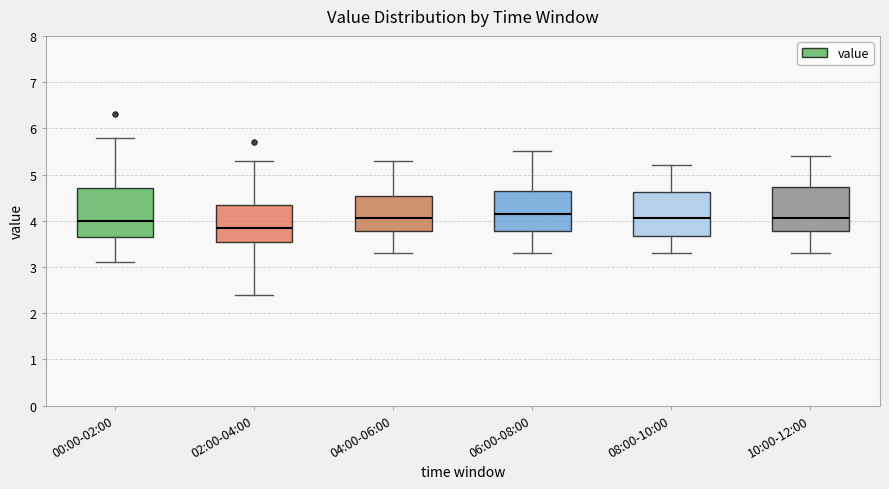

Reading left to right, read every box against the y-axis: the position of its median line, the range the box covers, and the ends of its whiskers. The values are not printed on the chart, so give them approximately, as read against the axis.

00:00-02:00: median 4.0, box 3.7 to 4.7, whiskers 3.1 to 5.8
02:00-04:00: median 3.9, box 3.6 to 4.4, whiskers 2.4 to 5.3
04:00-06:00: median 4.1, box 3.8 to 4.5, whiskers 3.3 to 5.3
06:00-08:00: median 4.2, box 3.8 to 4.7, whiskers 3.3 to 5.5
08:00-10:00: median 4.1, box 3.7 to 4.6, whiskers 3.3 to 5.2
10:00-12:00: median 4.1, box 3.8 to 4.7, whiskers 3.3 to 5.4